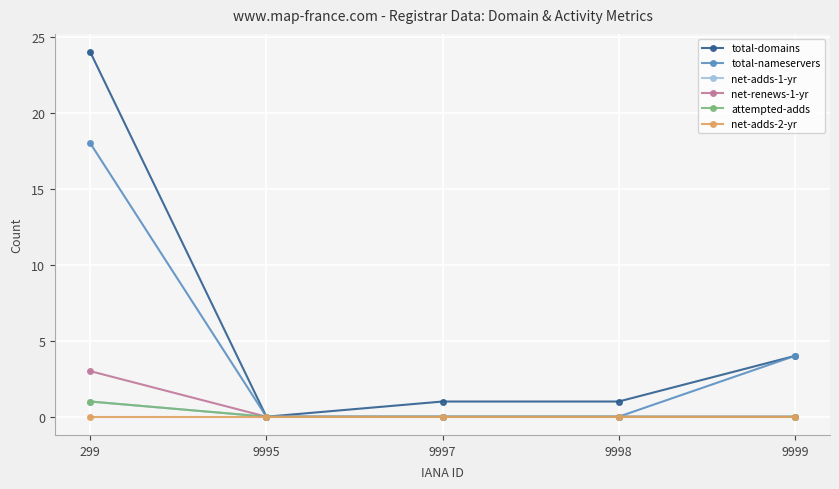

Is this an area chart (filled region under the line)?

No